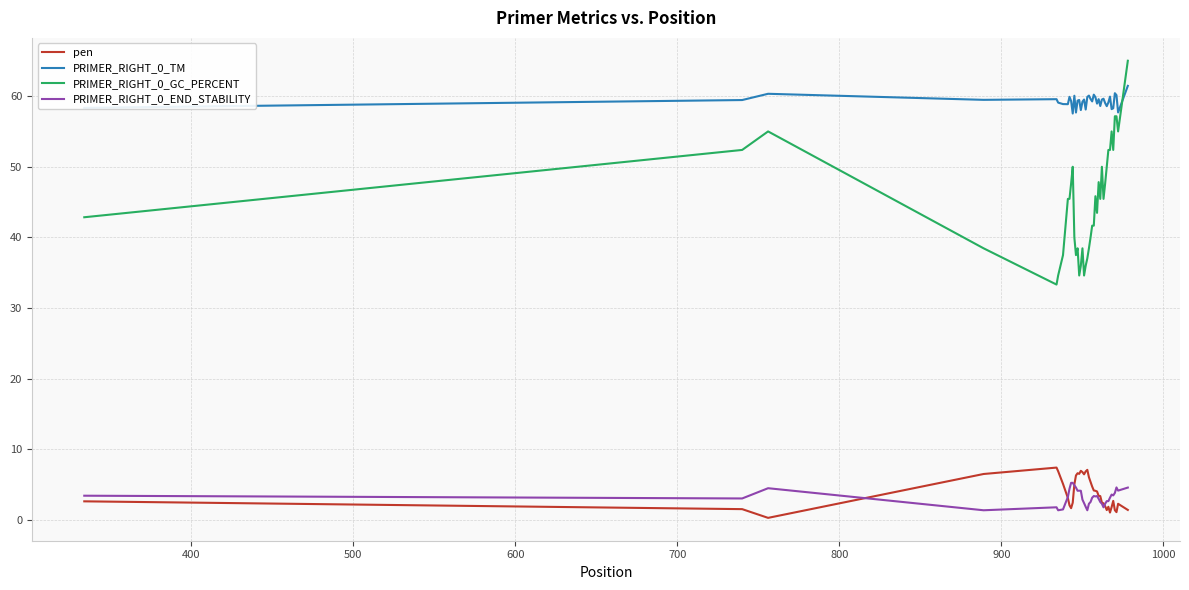

Rank the series by their maximum value, from highest to lowest.

PRIMER_RIGHT_0_GC_PERCENT, PRIMER_RIGHT_0_TM, pen, PRIMER_RIGHT_0_END_STABILITY